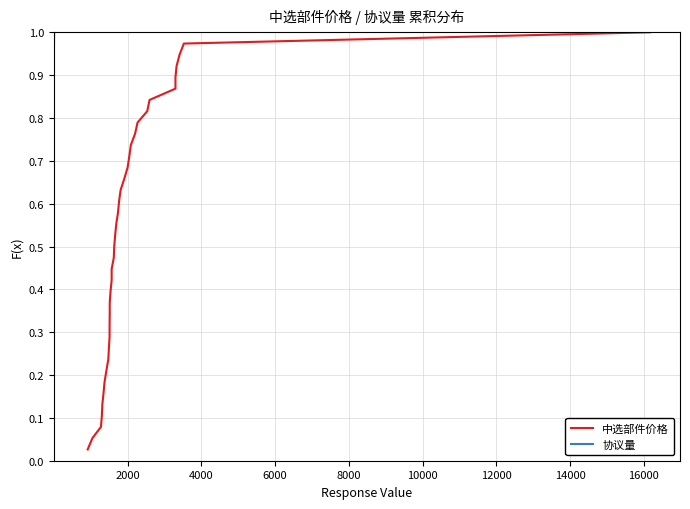

Reading right to left, extract all data points from this chart.

中选部件价格: 1.0	1.0	0.9	0.9	0.9	0.9	0.8	0.8	0.8	0.8	0.7	0.7	0.7	0.7	0.6	0.6	0.6	0.6	0.5	0.5	0.5	0.4	0.4	0.4	0.4	0.3	0.3	0.3	0.3	0.2	0.2	0.2	0.2	0.1	0.1	0.1	0.1	0.0
协议量: 1.0	1.0	0.9	0.9	0.9	0.9	0.8	0.8	0.8	0.8	0.7	0.7	0.7	0.7	0.6	0.6	0.6	0.6	0.5	0.5	0.5	0.4	0.4	0.4	0.4	0.3	0.3	0.3	0.3	0.2	0.2	0.2	0.2	0.1	0.1	0.1	0.1	0.0